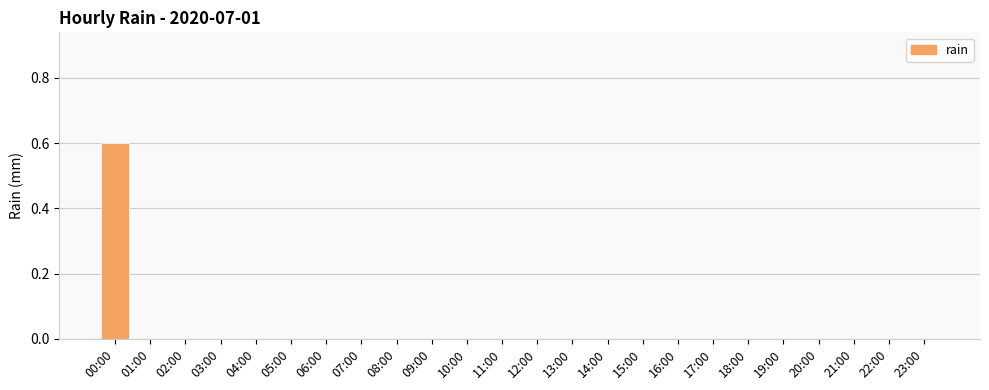

The value at 12:00 is 0.3. True or false?

False